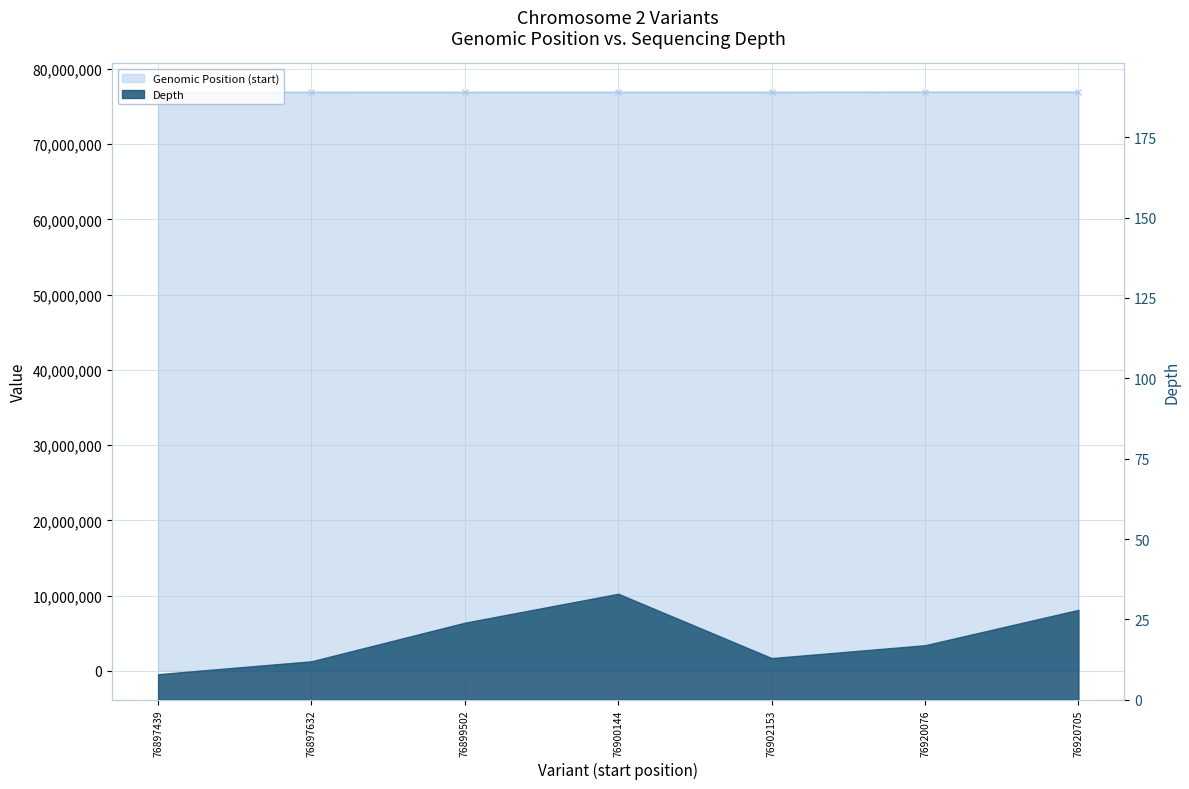

Which label corresponds to the smallest value in the chart?

76897439